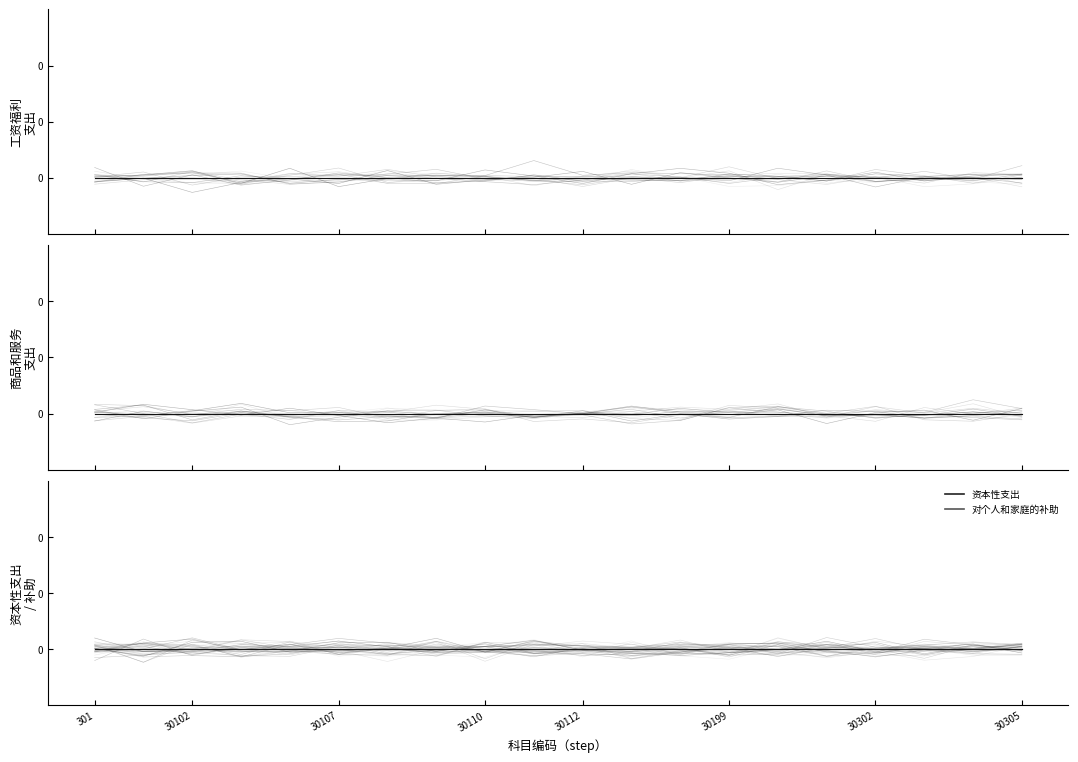

How many intersections are there between 商品和服务支出 and 对个人和家庭的补助?

12